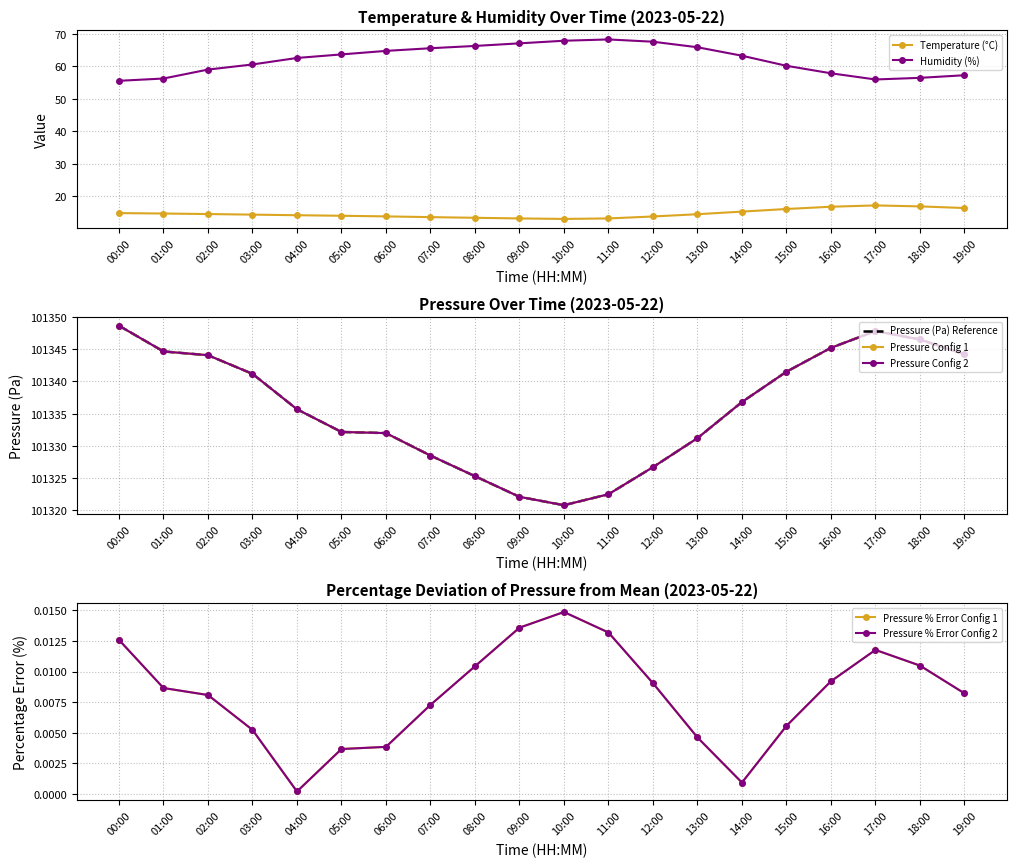

True or false: Temperature (°C) has more than 0 interior local peaks.

True